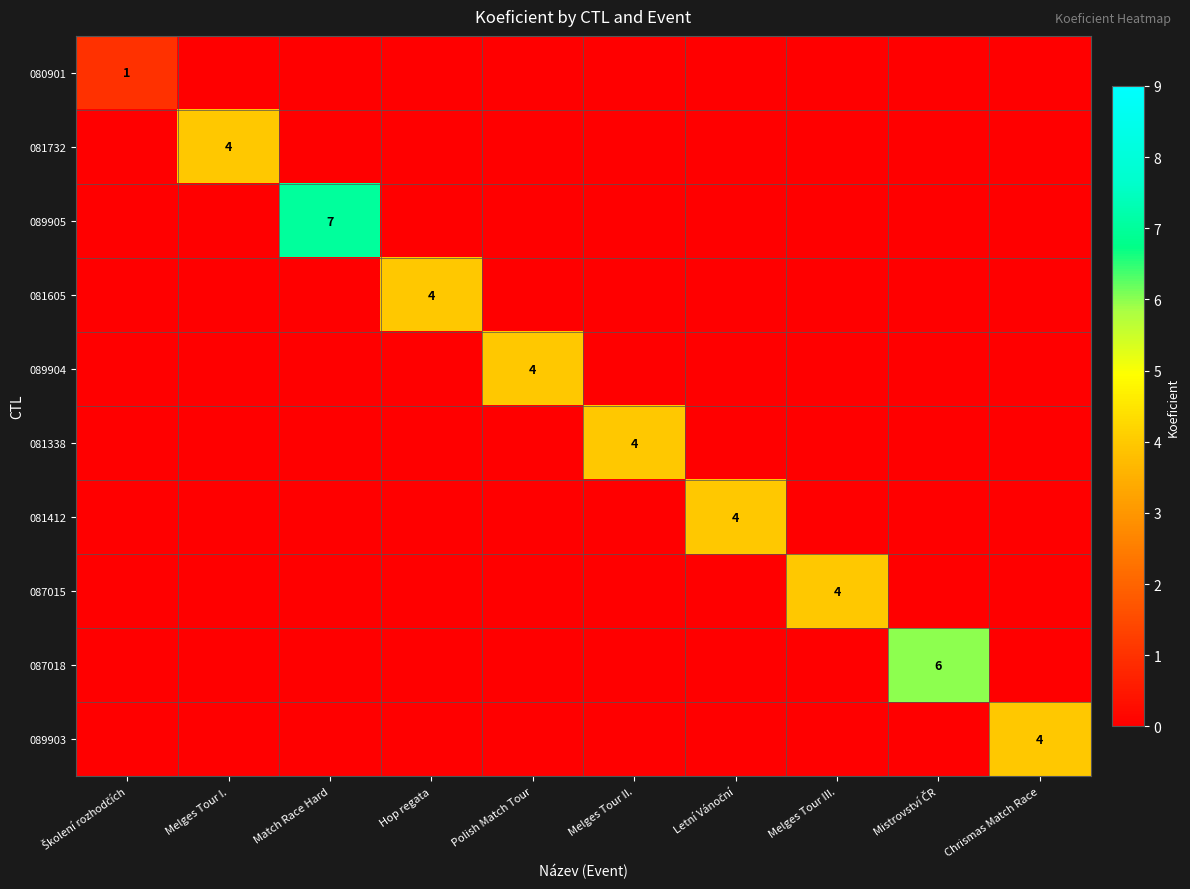

What is the difference between the highest and lowest values at Match Race Hard?

7